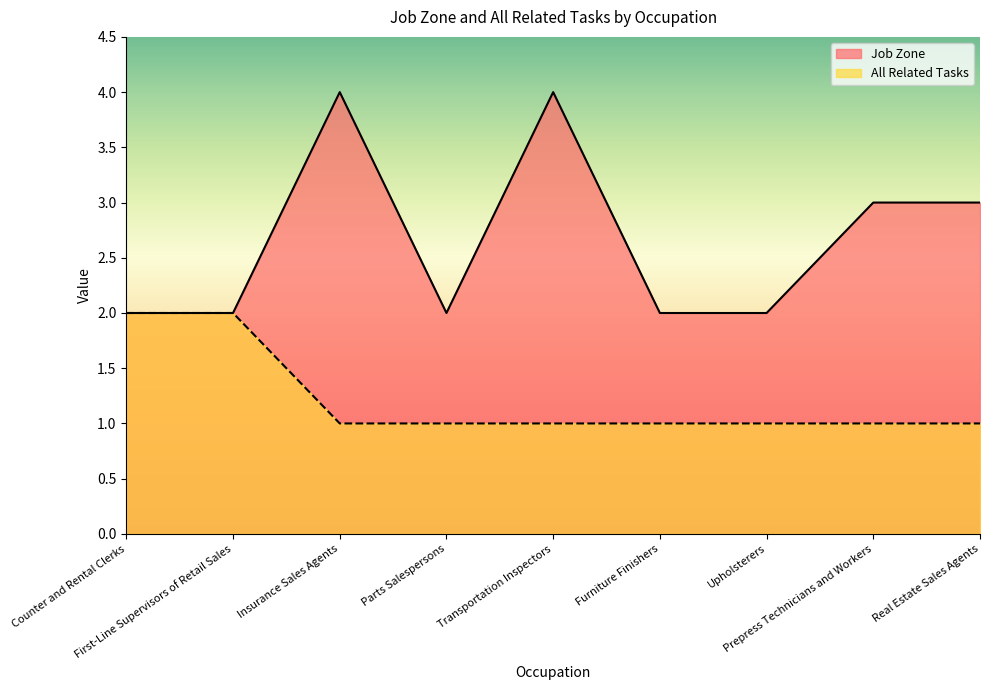

What is the sum of all Job Zone values?

24